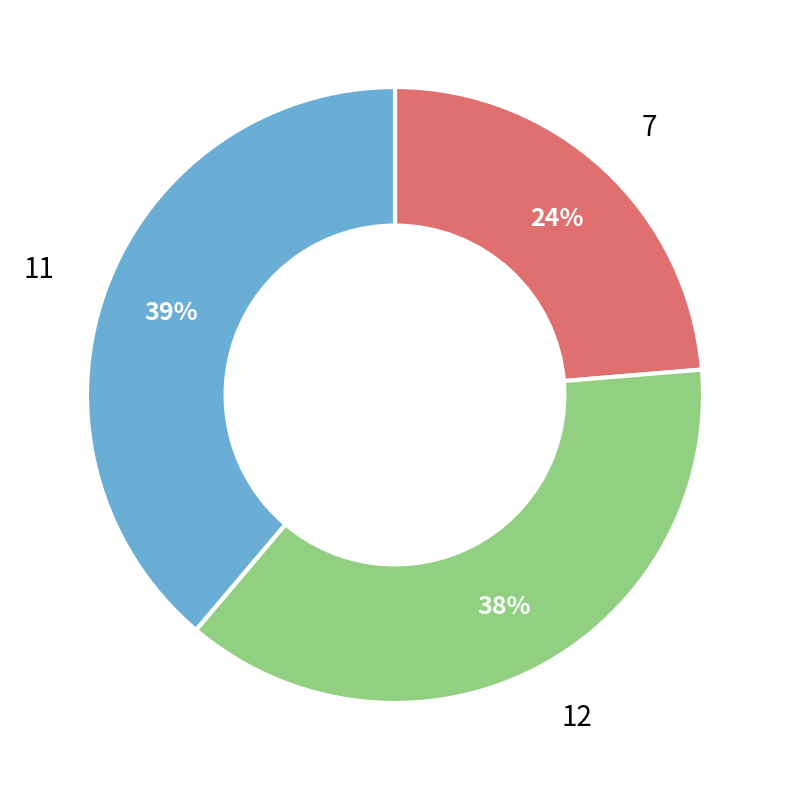

Does 7 represent more than half of the total?

No